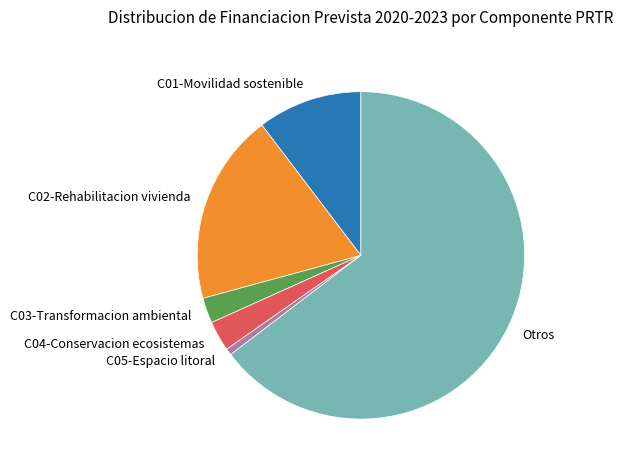

How many slices are in this pie chart?

6